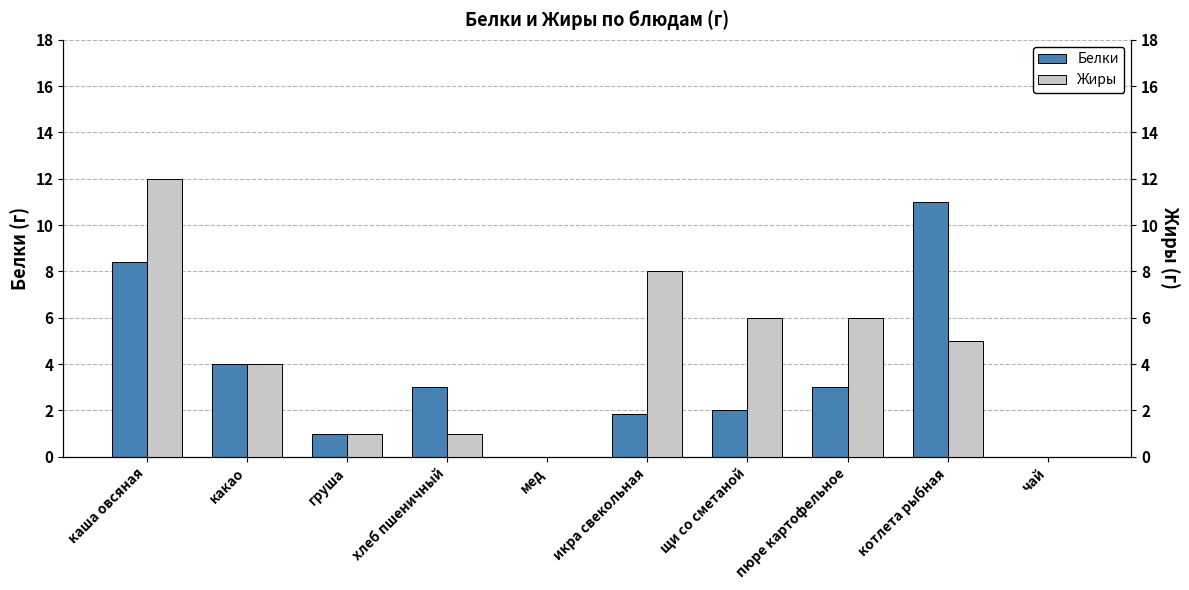

Reading left to right, extract all data points from this chart.

Белки: каша овсяная=8.4	какао=4.0	груша=1.0	хлеб пшеничный=3.0	мед=0.0	икра свекольная=1.8	щи со сметаной=2.0	пюре картофельное=3.0	котлета рыбная=11.0	чай=0.0
Жиры: каша овсяная=12.0	какао=4.0	груша=1.0	хлеб пшеничный=1.0	мед=0.0	икра свекольная=8.0	щи со сметаной=6.0	пюре картофельное=6.0	котлета рыбная=5.0	чай=0.0